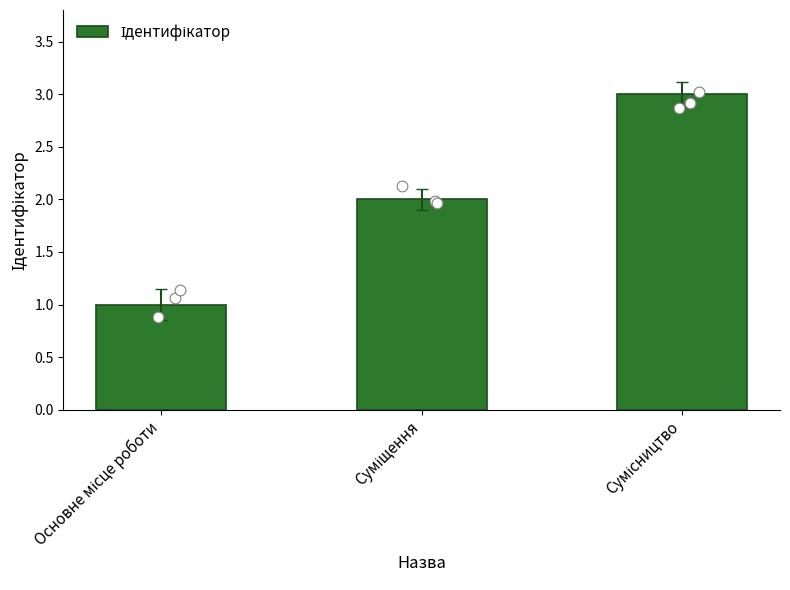

Between Суміщення and Основне місце роботи, which is larger?

Суміщення